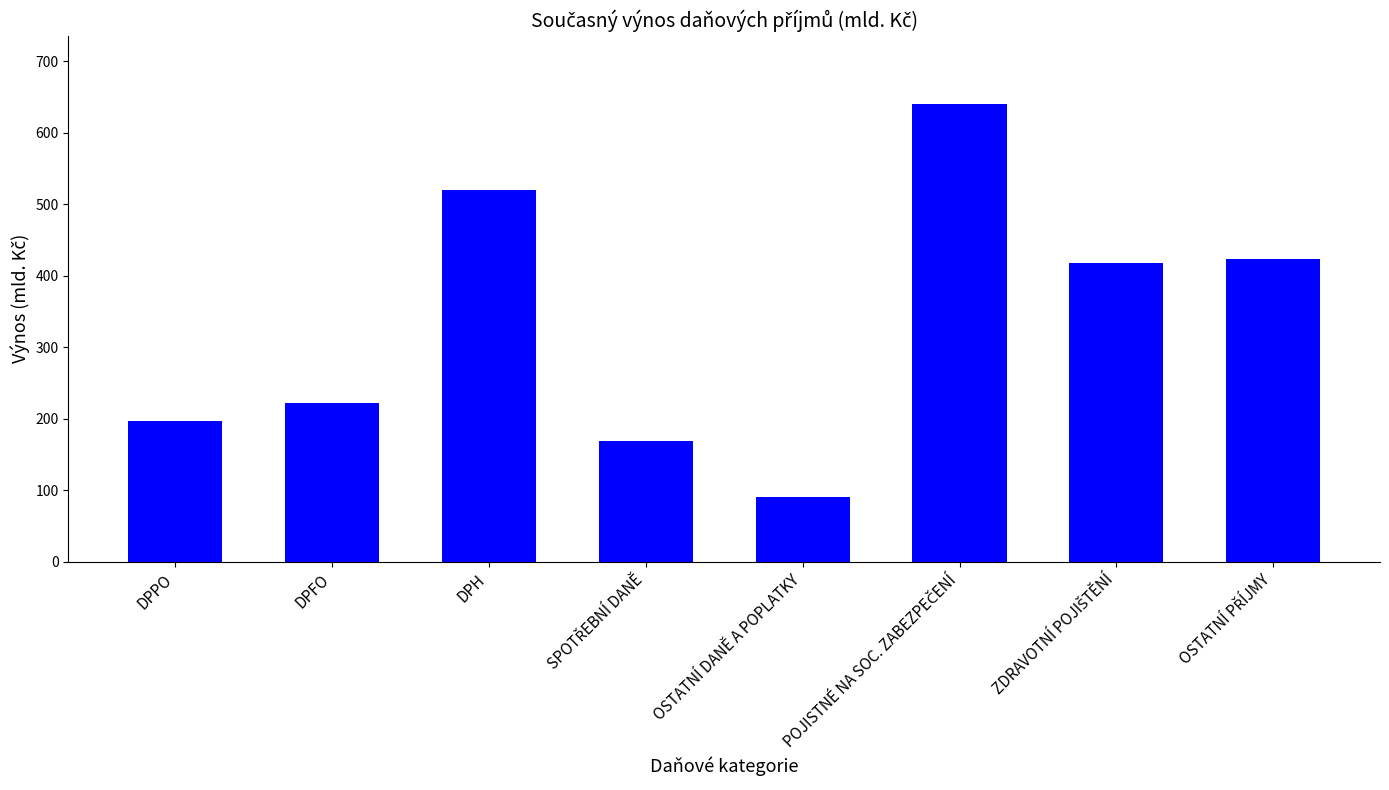

What is the change in value from DPFO to DPH?

+297.8